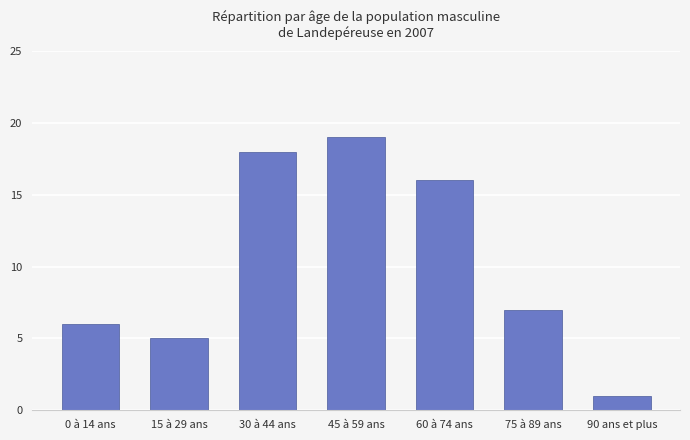

Is it true that the value at 15 à 29 ans is 2?

False